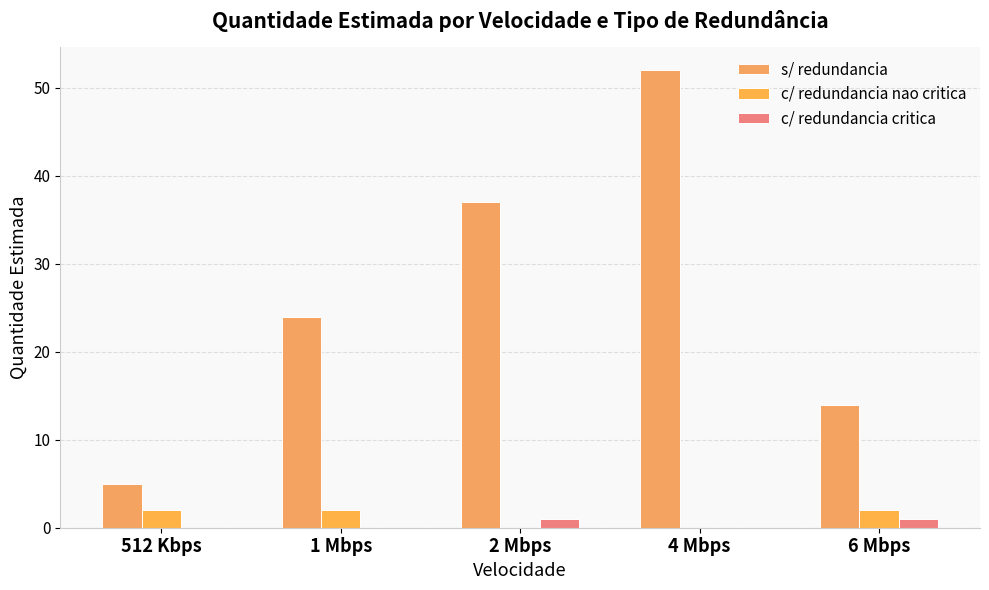

Reading left to right, what are all the values shown in this chart?

s/ redundancia: 5	24	37	52	14
c/ redundancia nao critica: 2	2	0	0	2
c/ redundancia critica: 0	0	1	0	1